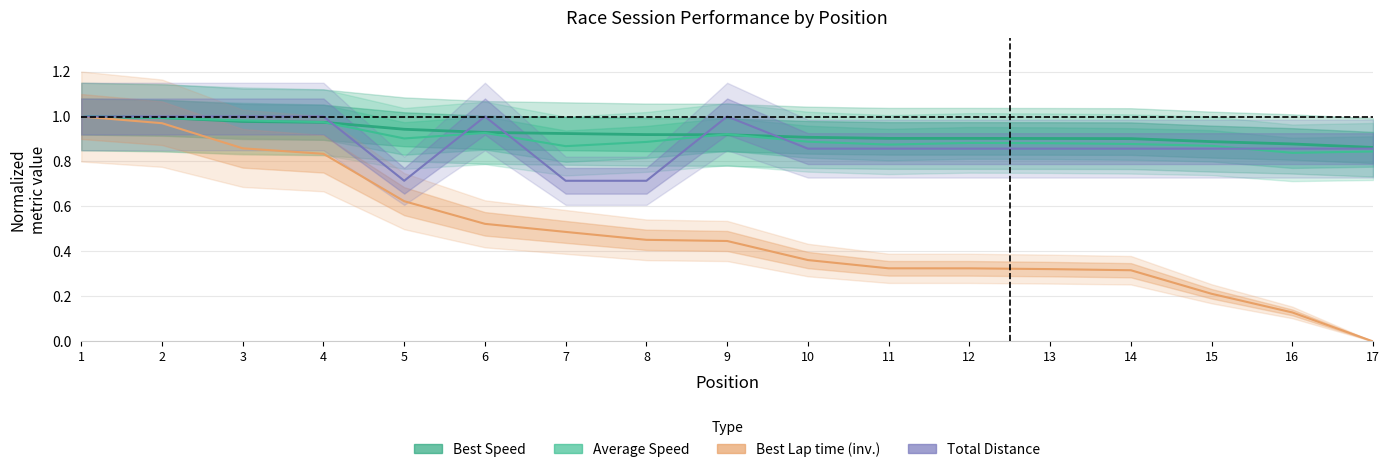

What is the difference between the second highest and minimum values in the Best Speed series?

0.1